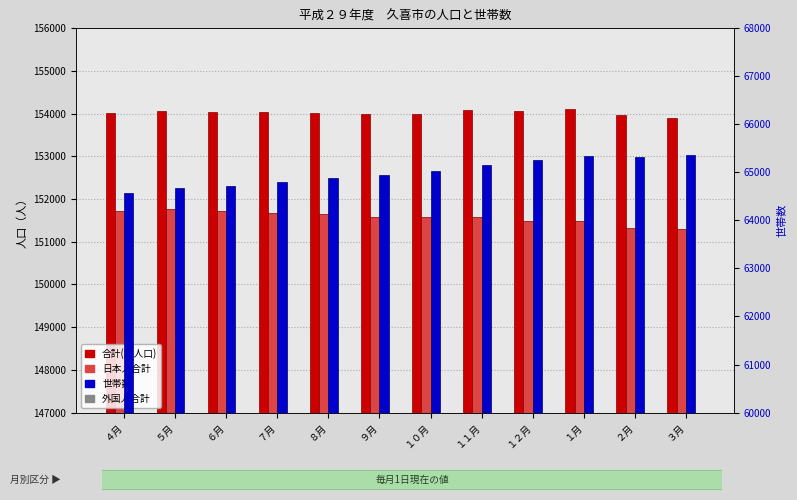

Reading left to right, transcribe all the data shown in this chart.

合計(総人口): ４月=154016	５月=154061	６月=154038	７月=154033	８月=154014	９月=153988	１０月=153994	１１月=154079	１２月=154055	１月=154116	２月=153975	３月=153888
日本人合計: ４月=151713	５月=151772	６月=151711	７月=151678	８月=151641	９月=151579	１０月=151579	１１月=151586	１２月=151490	１月=151480	２月=151333	３月=151306
外国人合計: ４月=2303	５月=2289	６月=2327	７月=2355	８月=2373	９月=2409	１０月=2415	１１月=2493	１２月=2565	１月=2636	２月=2642	３月=2582
世帯数: ４月=64580	５月=64673	６月=64724	７月=64796	８月=64877	９月=64938	１０月=65035	１１月=65159	１２月=65259	１月=65339	２月=65328	３月=65369